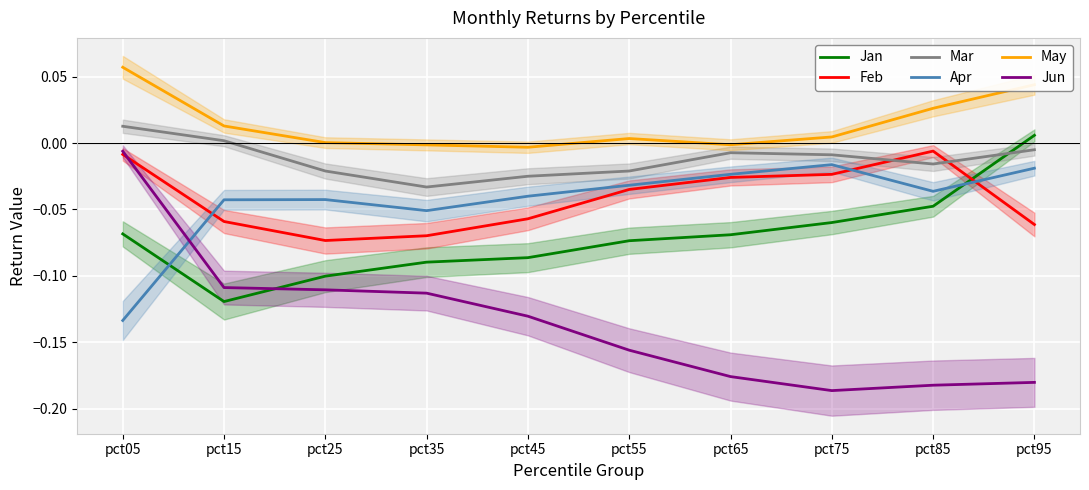

Is the value of May at pct65 greater than the value of Mar at pct45?

Yes